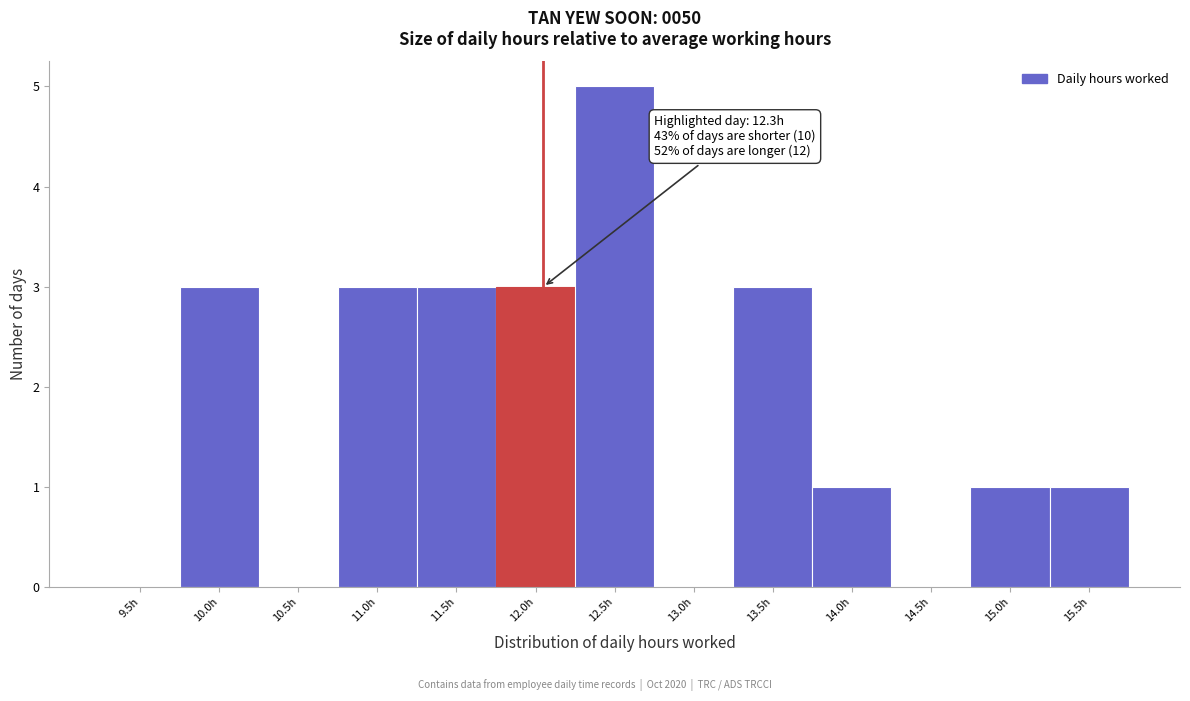

Reading left to right, extract all data points from this chart.

9.5h=0	10.0h=3	10.5h=0	11.0h=3	11.5h=3	12.0h=3	12.5h=5	13.0h=0	13.5h=3	14.0h=1	14.5h=0	15.0h=1	15.5h=1